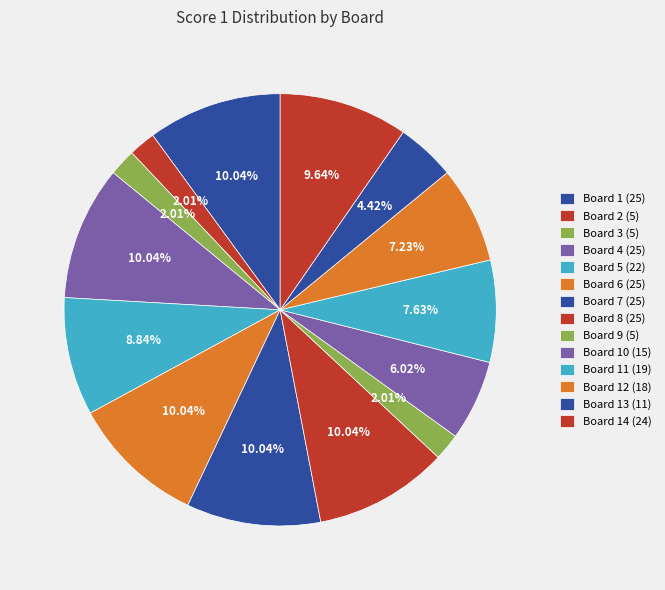

Which slice is the largest?

Board 1 (25)